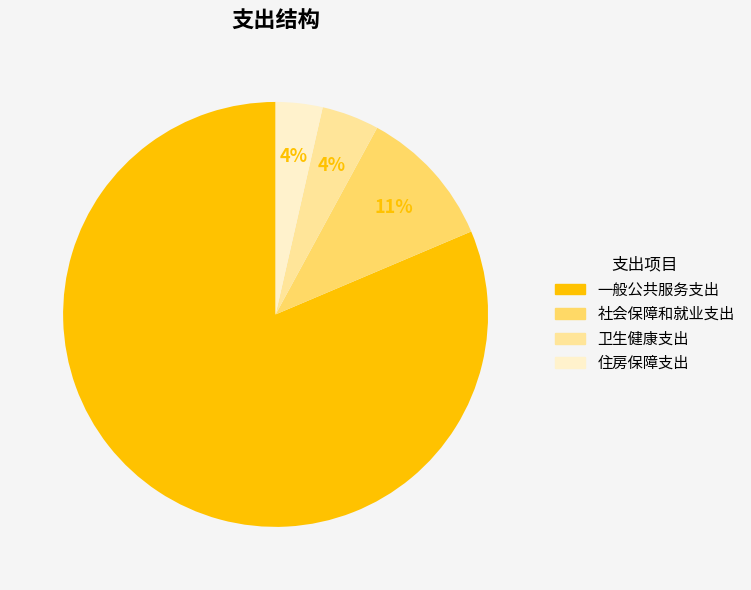

True or false: 一般公共服务支出 accounts for 75% of the total.

False